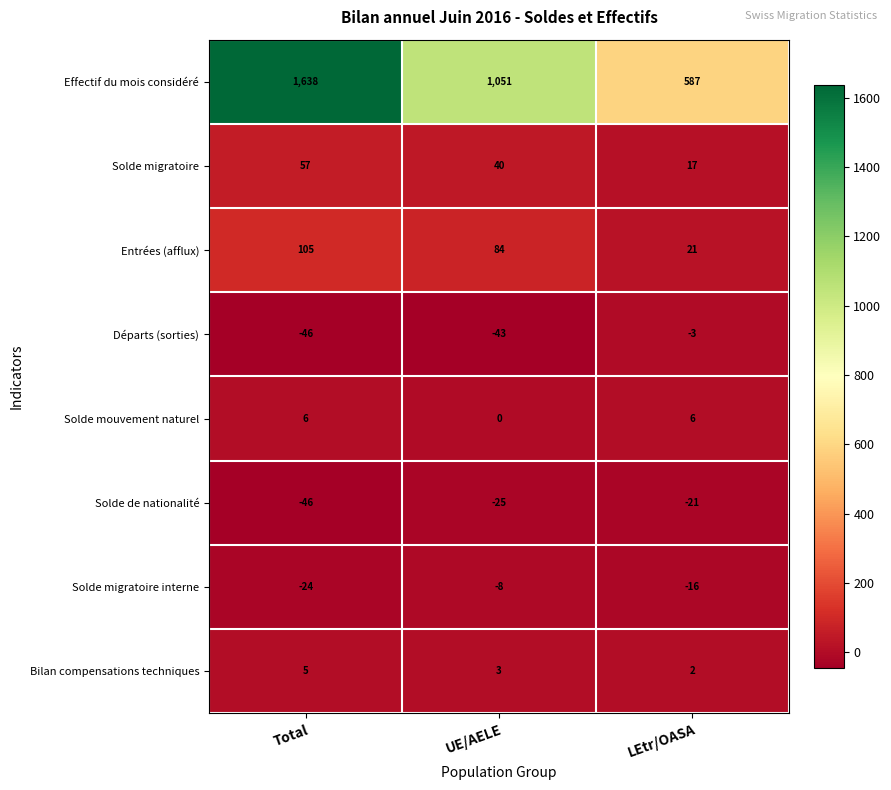

Which series has the largest total across all categories?

Effectif du mois considéré